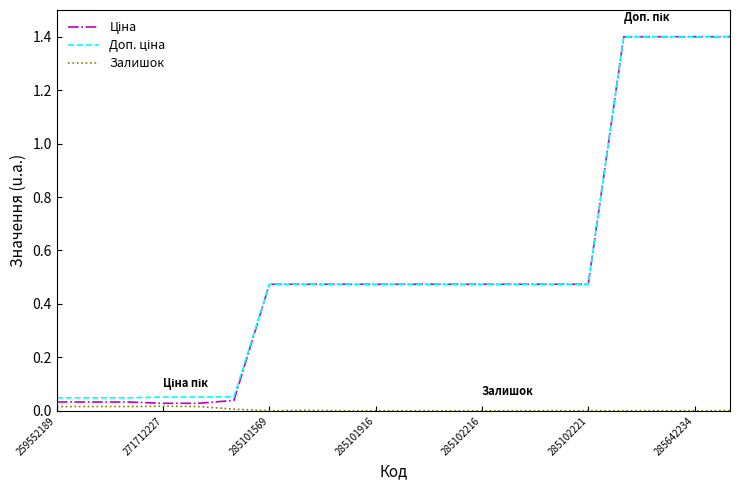

How many lines are shown in the chart?

3